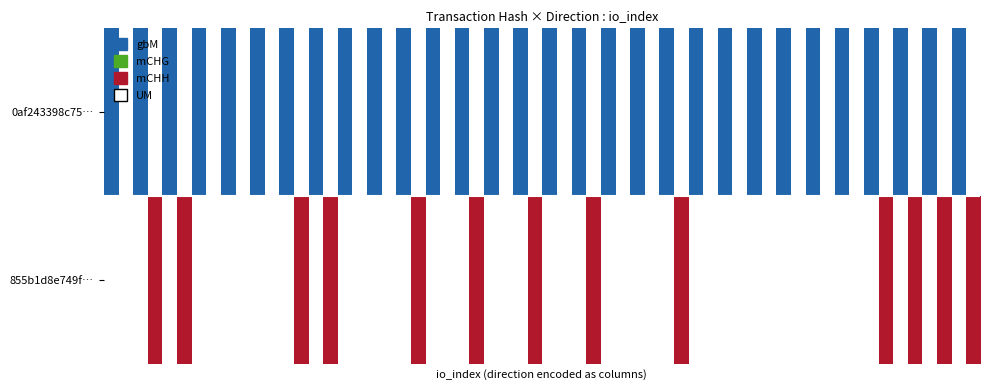

What is the total value across all series at io_index?

37